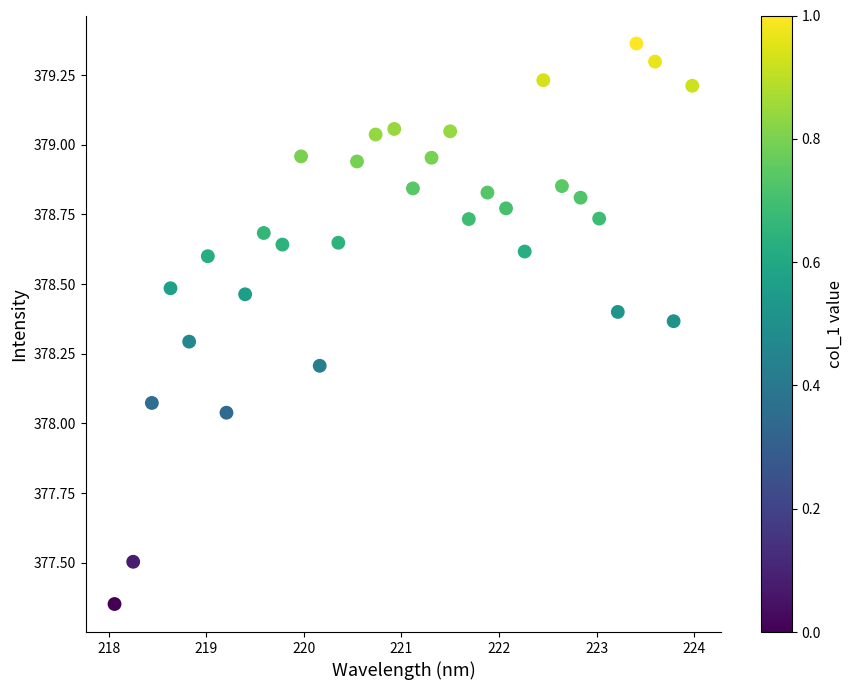

What is the range of X values (max minus min)?

5.9